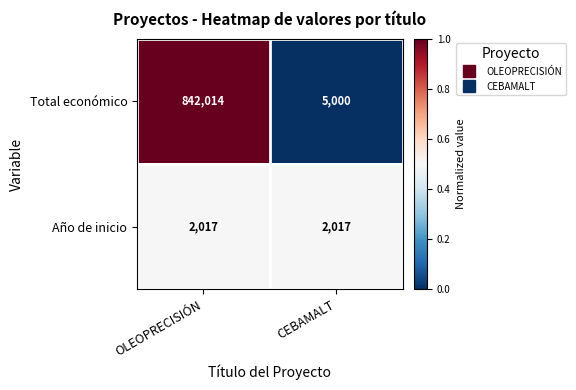

How many categories are shown in the chart?

2